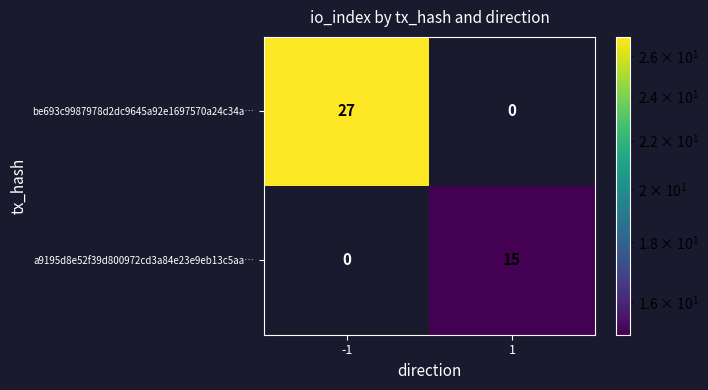

What is the average value of the be693c9987978d2dc9645a92e1697570a24c34a… series?

14